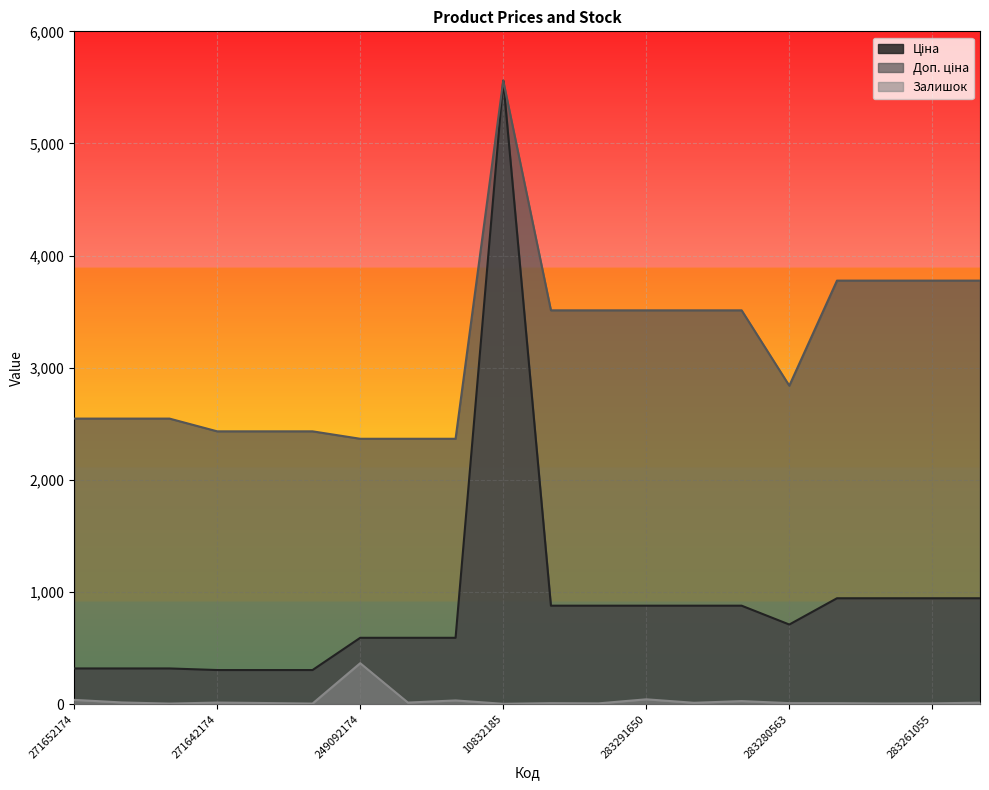

Which series has the largest total across all categories?

Доп. ціна